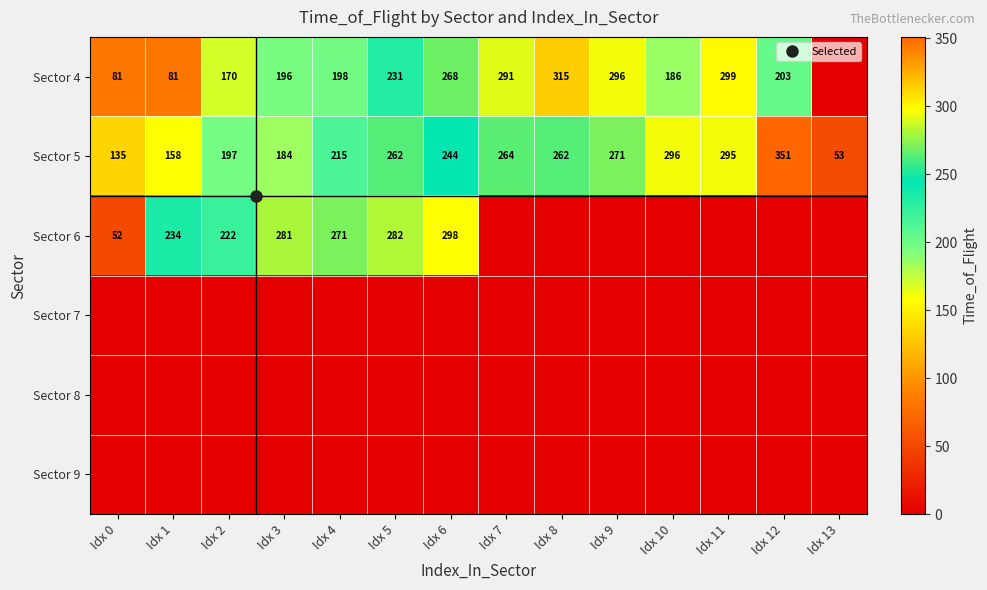

Between Idx 4 and Idx 0, which is larger?

Idx 4